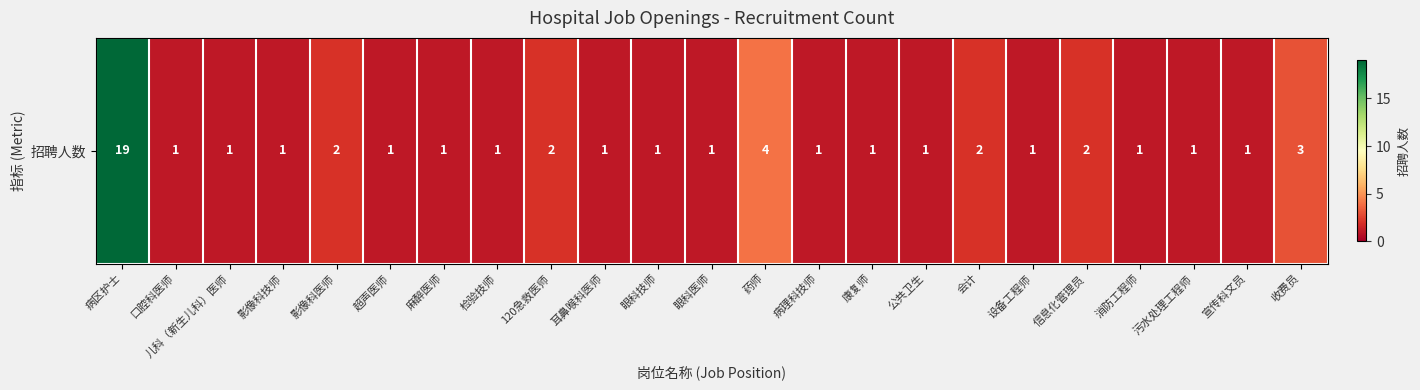

Reading right to left, transcribe all the data shown in this chart.

3	1	1	1	2	1	2	1	1	1	4	1	1	1	2	1	1	1	2	1	1	1	19